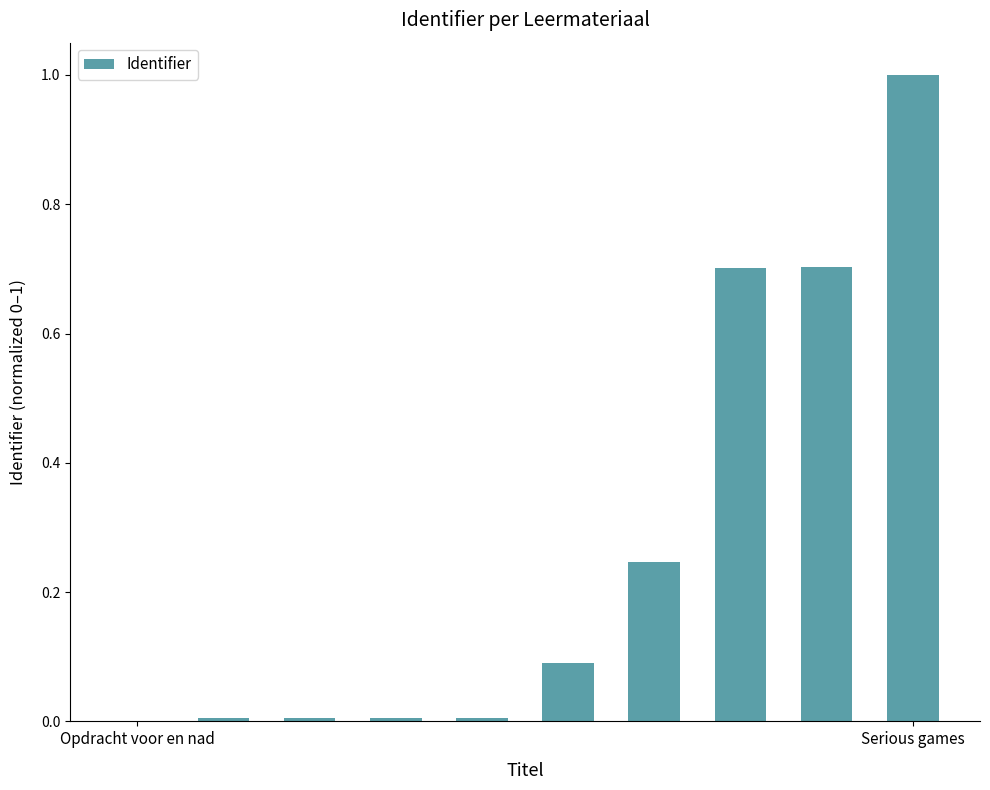

Read the value at Serious games.

1.0